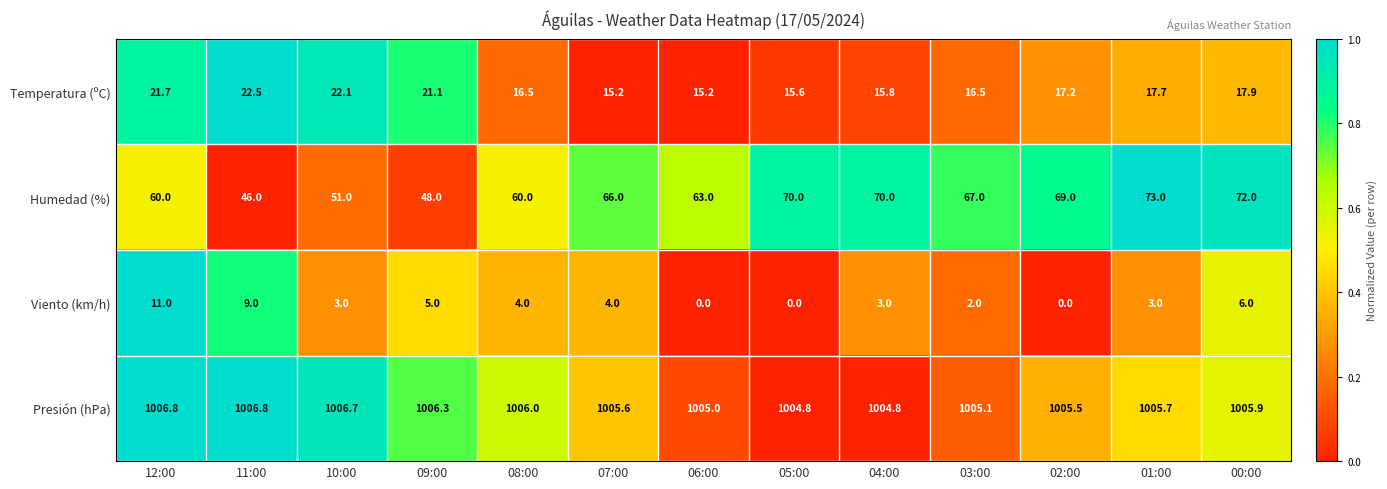

Where is Presión (hPa) nearest to the value 1005?

06:00